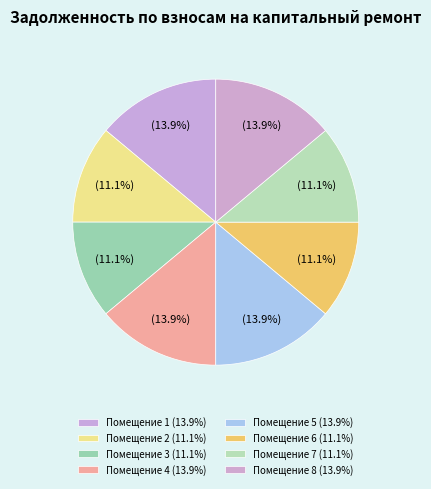

How many slices are in this pie chart?

8